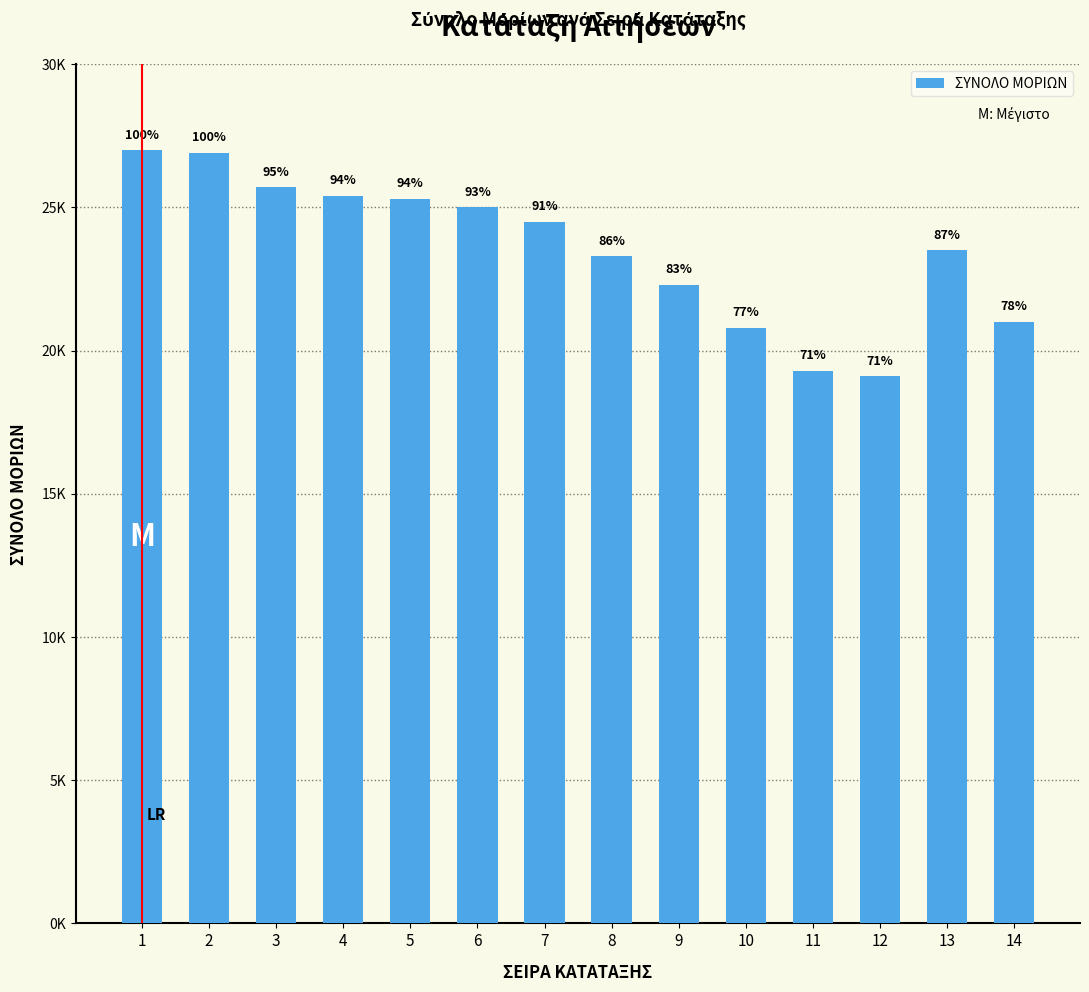

At which category does the chart reach its peak across all series?

1